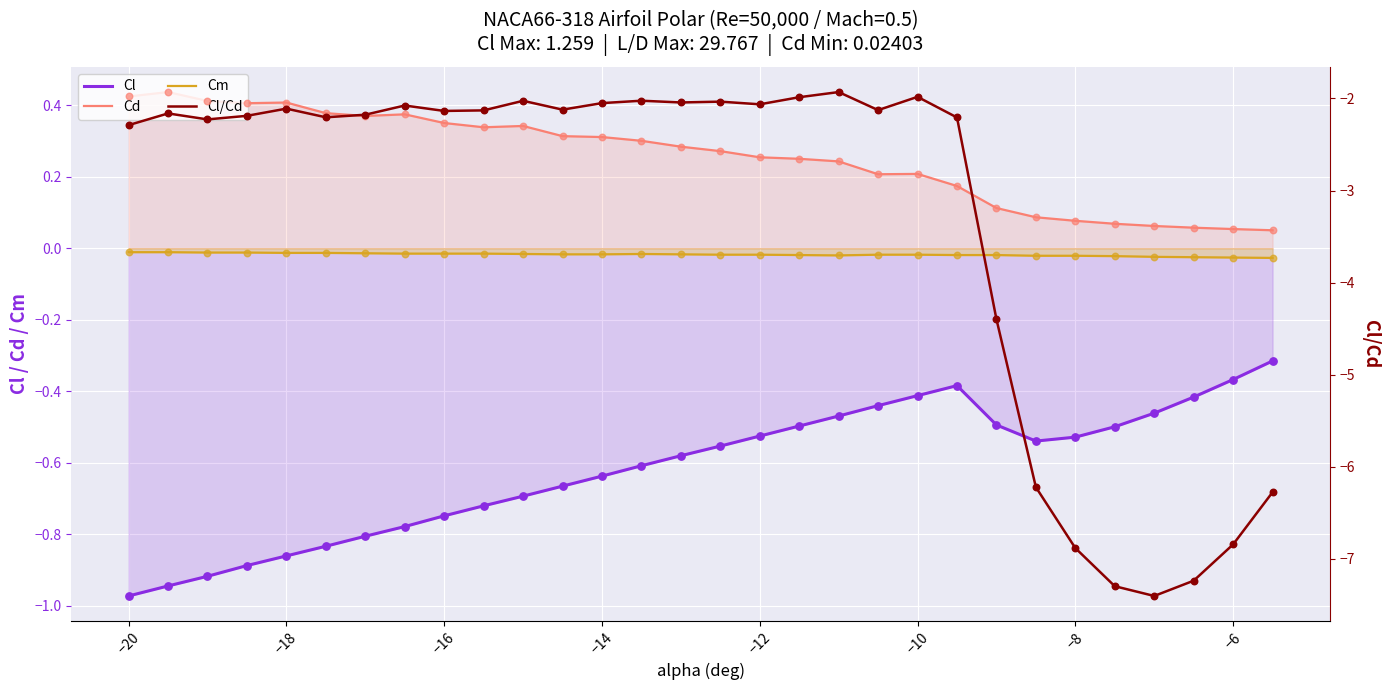

At how many categories does at least one series exceed -1?

30